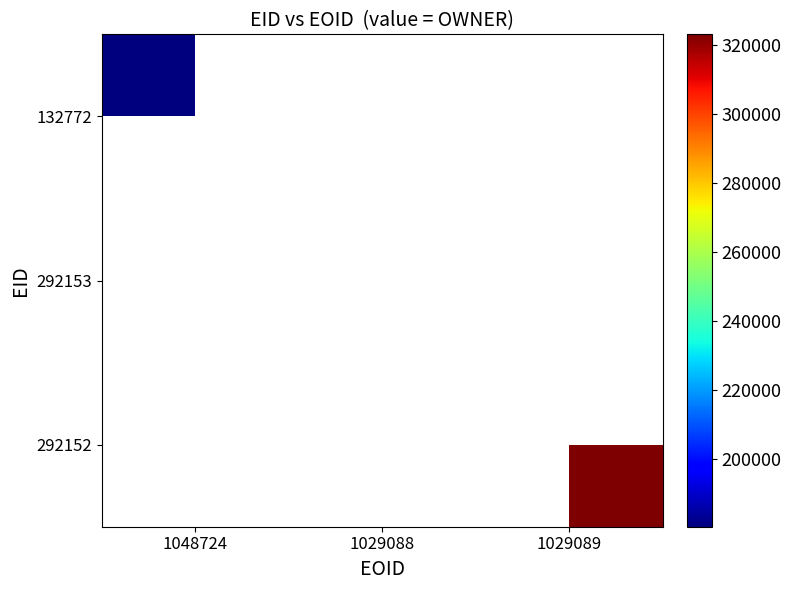

Which category has the highest value in the 292153 series?

1048724